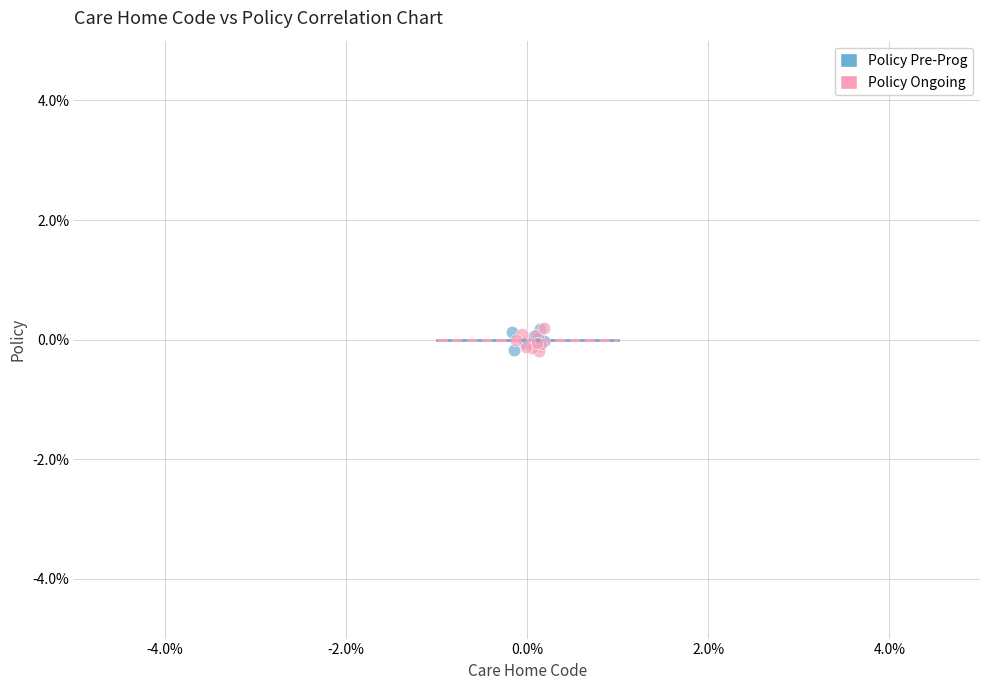

What are all the series names shown in the legend?

Policy Pre-Prog, Policy Ongoing